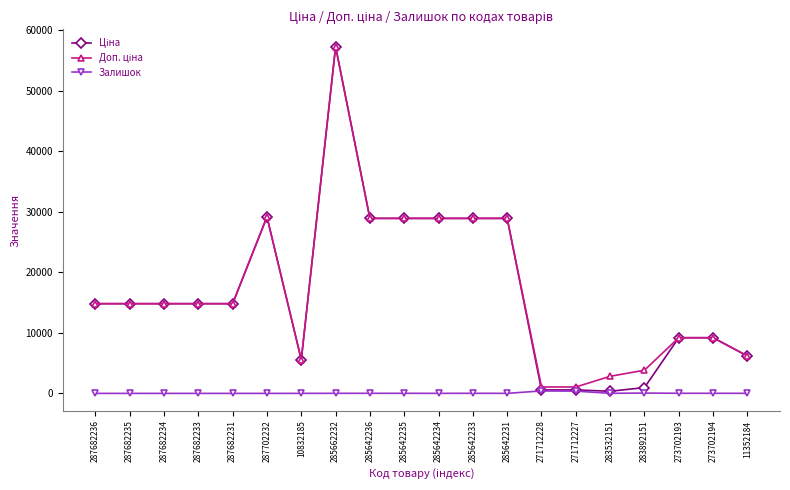

What is the total value across all series at 287682234?

29635.2